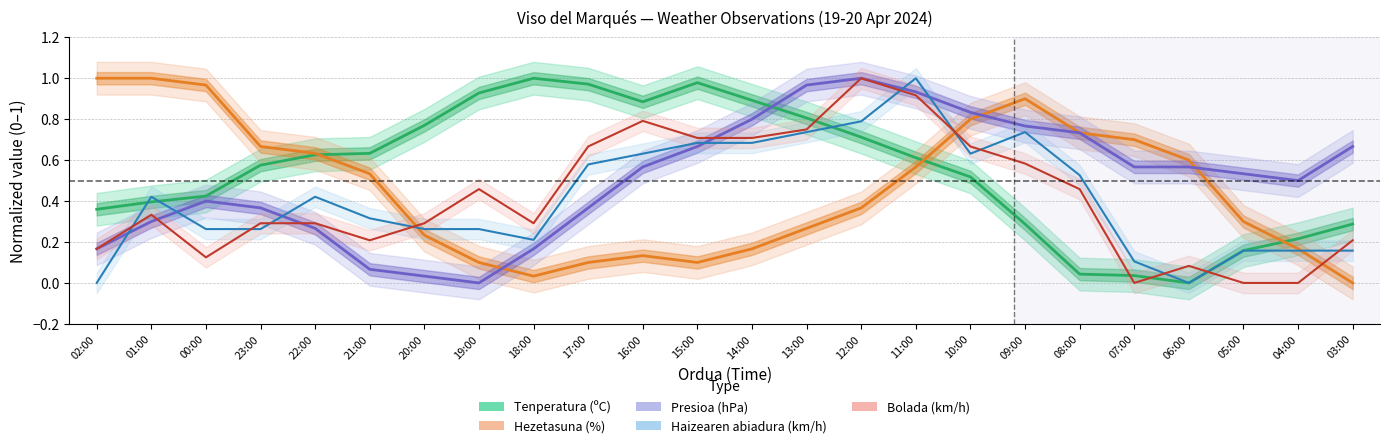

What is the value of the Presioa (hPa) point at the 16th from the left?

0.9